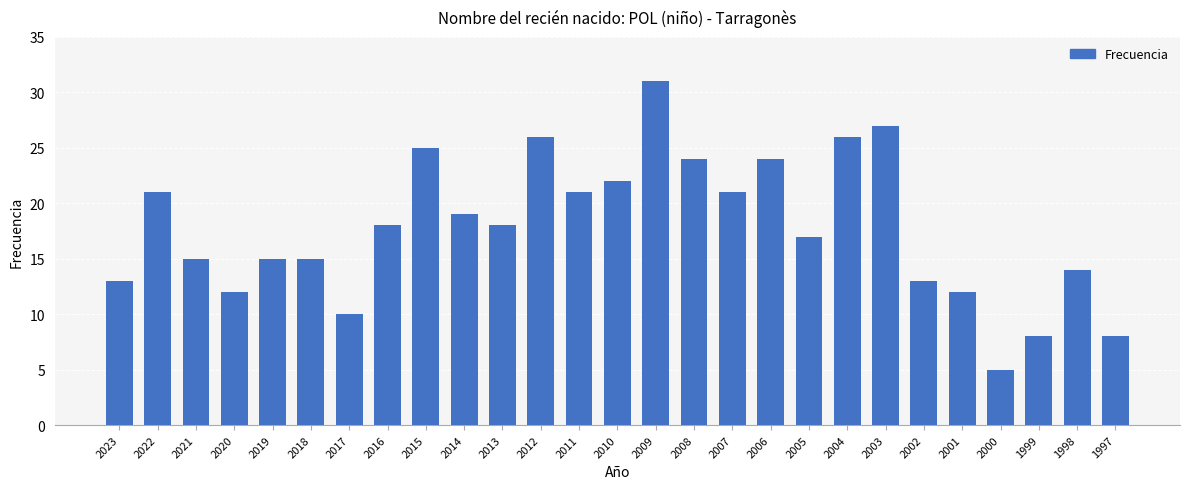

What is the approximate value at 1997?

8